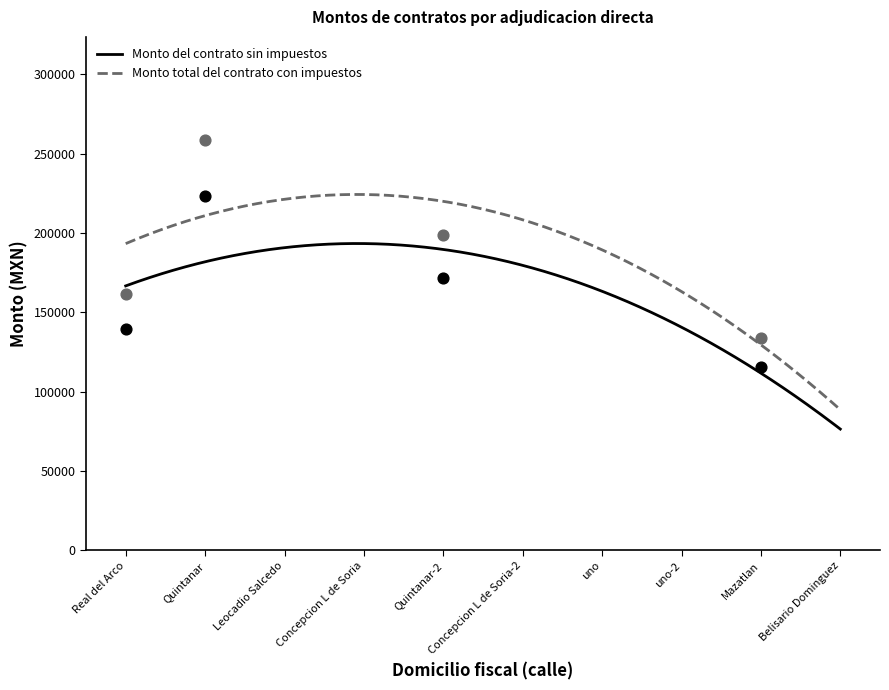

What are all the series names shown in the legend?

Monto del contrato sin impuestos, Monto total del contrato con impuestos